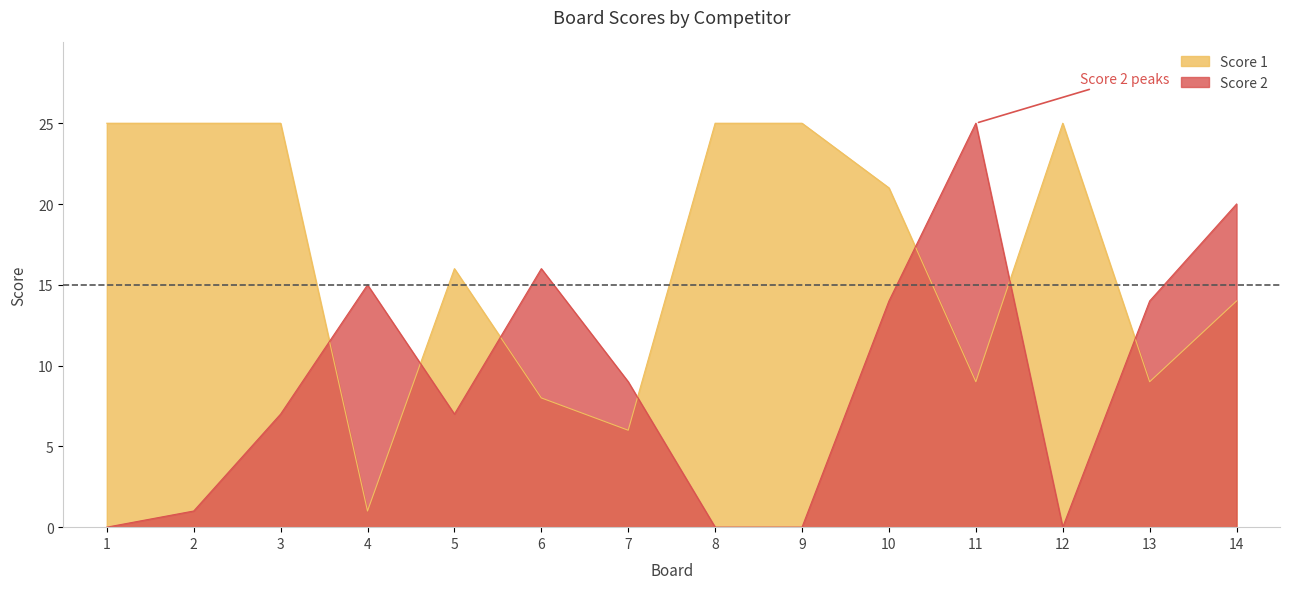

Which series changed the most between 12 and 14?

Score 2